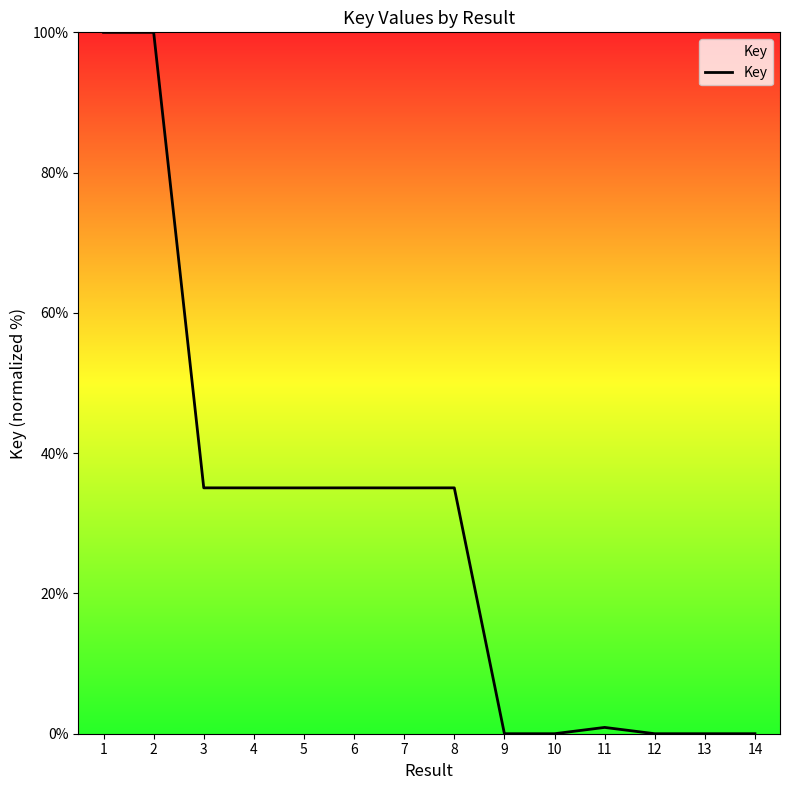

The chart shows a value of 35.1 at 8. True or false?

True